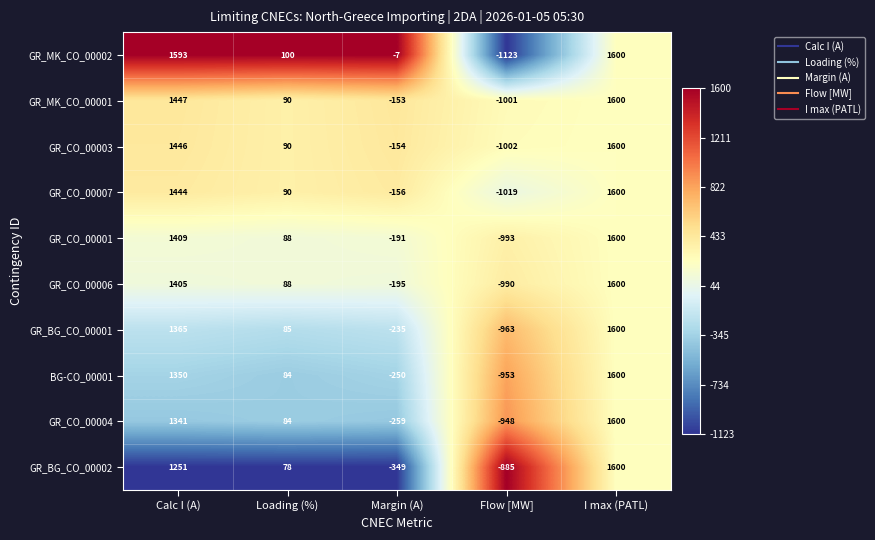

Which series has the largest total across all categories?

GR_MK_CO_00002